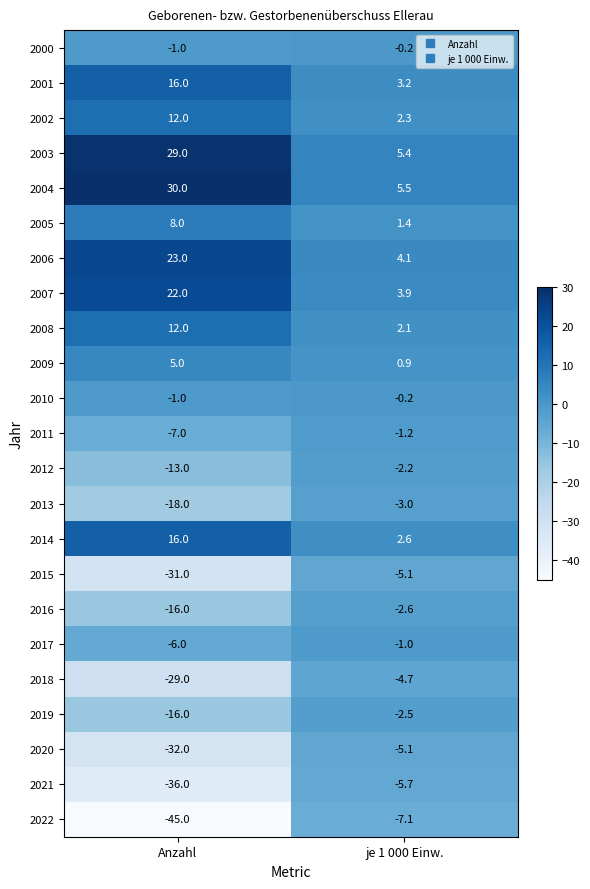

At which category is the sum across all series the highest?

je 1 000 Einw.